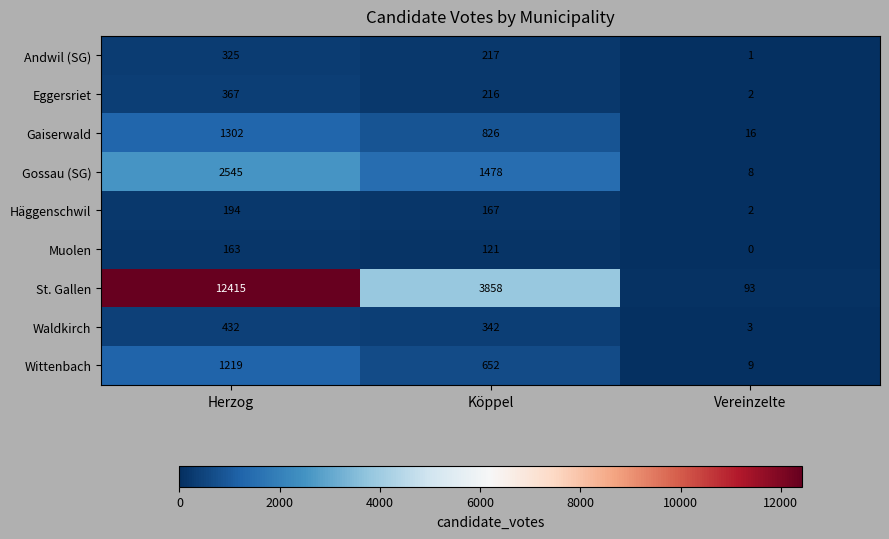

The value of Gossau (SG) at Vereinzelte is 3. True or false?

False